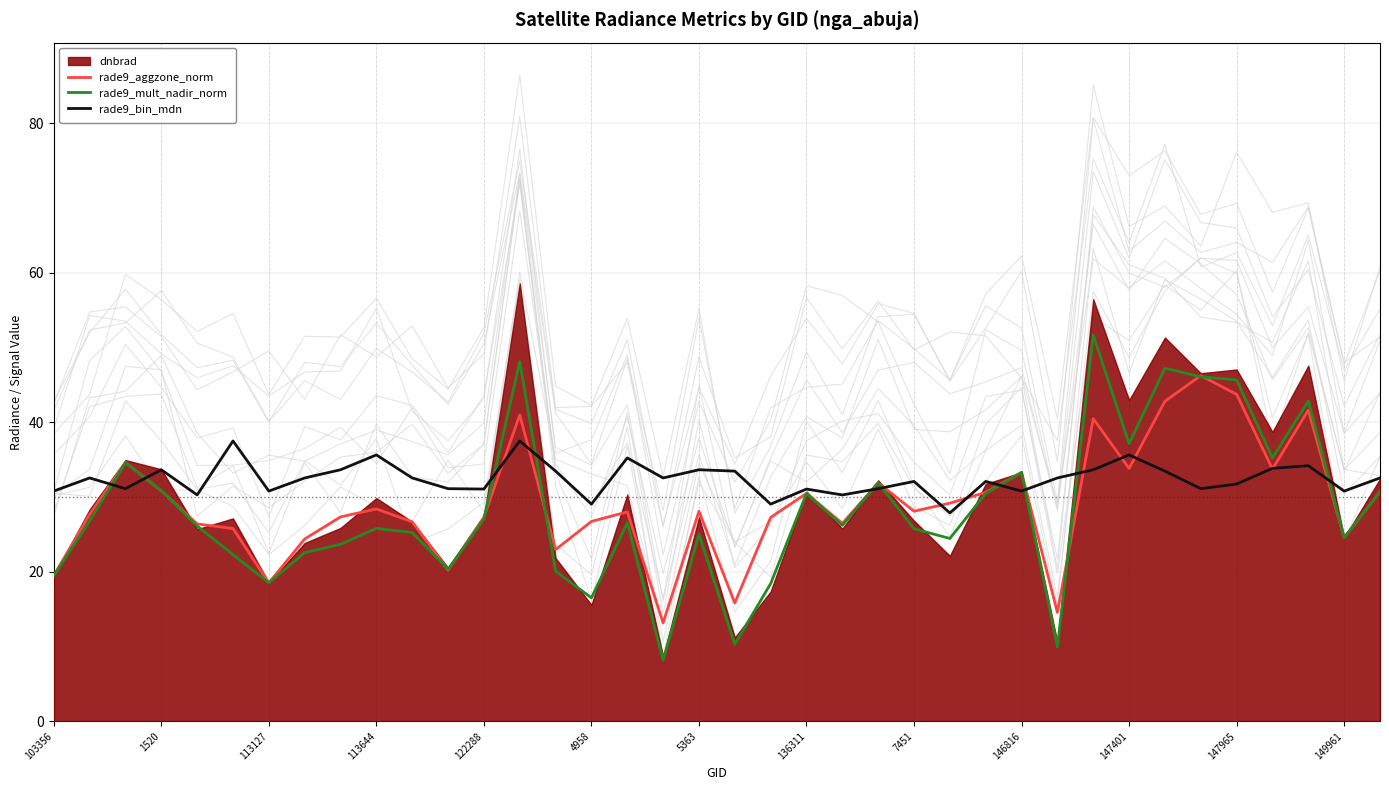

What is the maximum value for rade9_mult_nadir_norm?

51.7